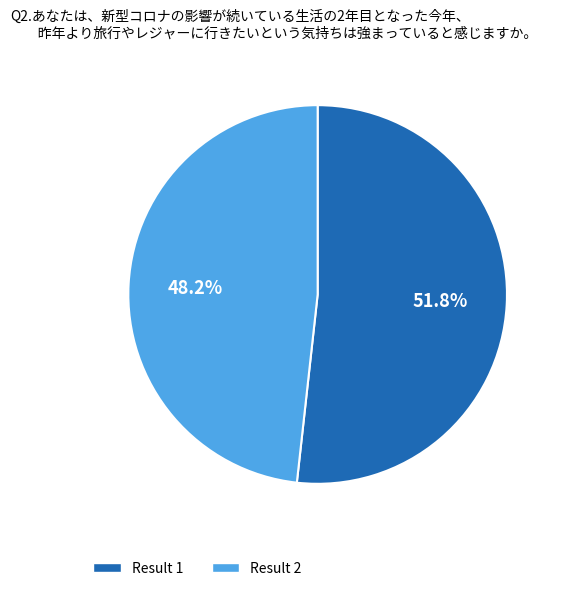

Is there a majority slice in this chart?

Yes